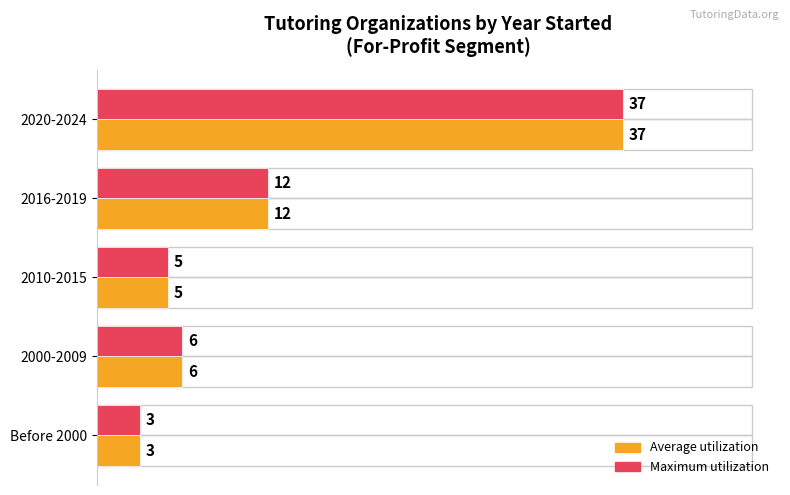

What is the smallest value displayed?

3